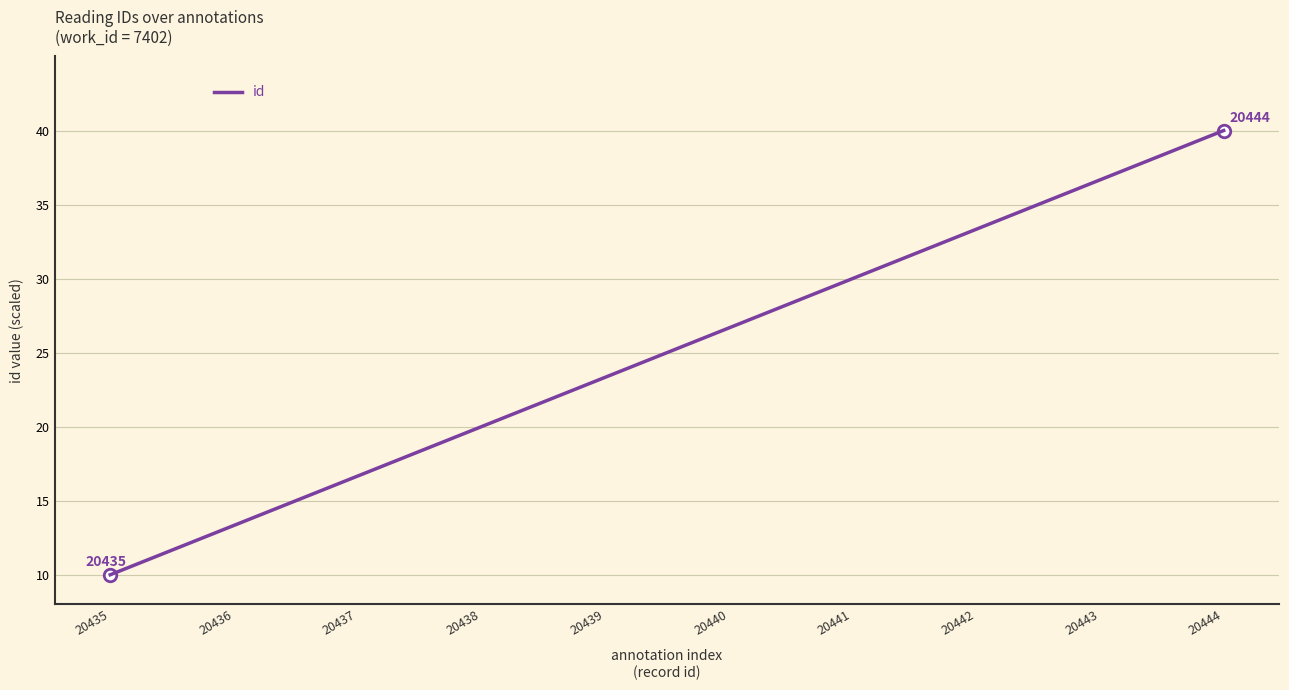

How many lines are shown in the chart?

1